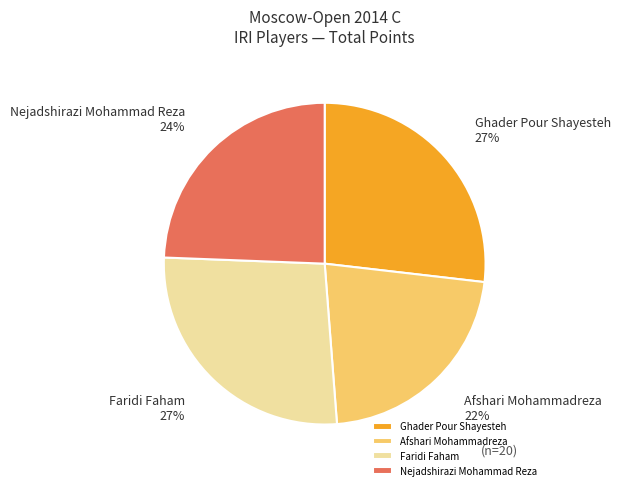

True or false: Faridi Faham accounts for 33% of the total.

False